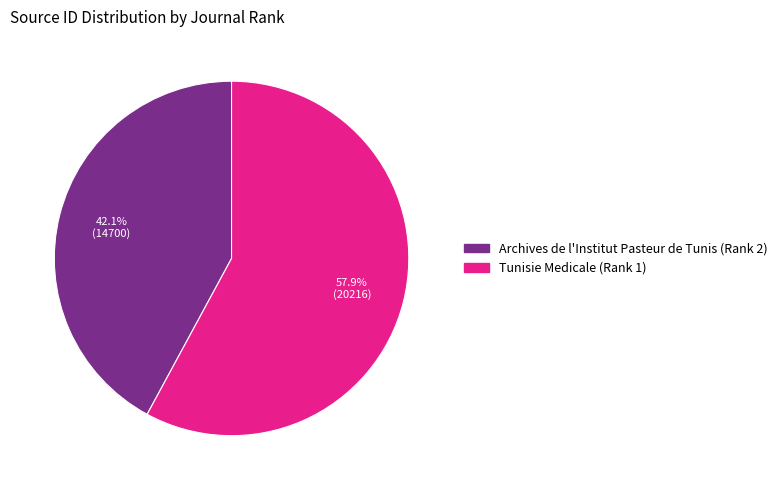

Count the number of slices in the pie.

2